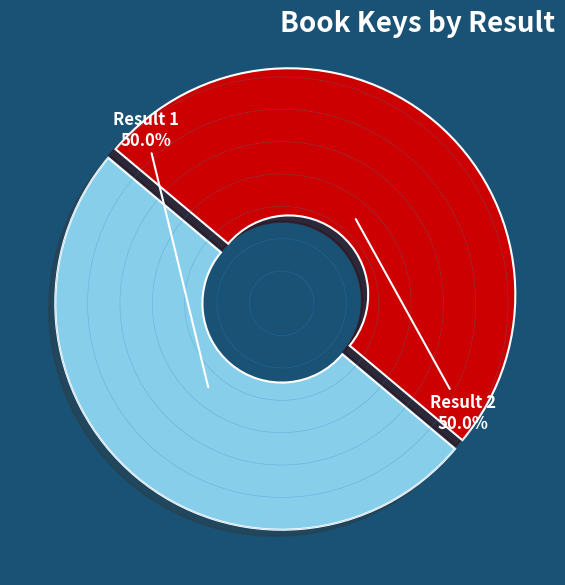

What portion of the pie excludes Result 1 50.0%?

50.0%